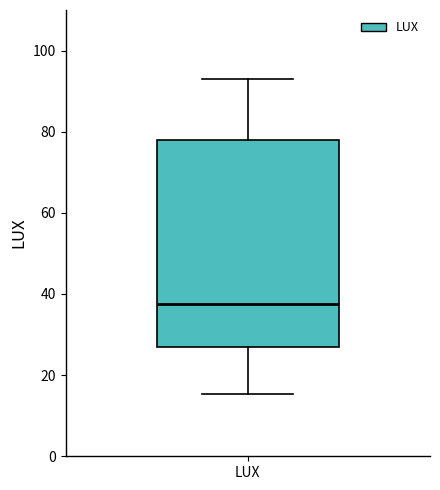

Transcribe this box plot: give where the median line is, the range the box spans, and where the two whiskers end, as read against the y-axis. The values are not printed on the chart, so give them approximately, as read against the axis.

median 38, box 28 to 78, whiskers 16 to 94